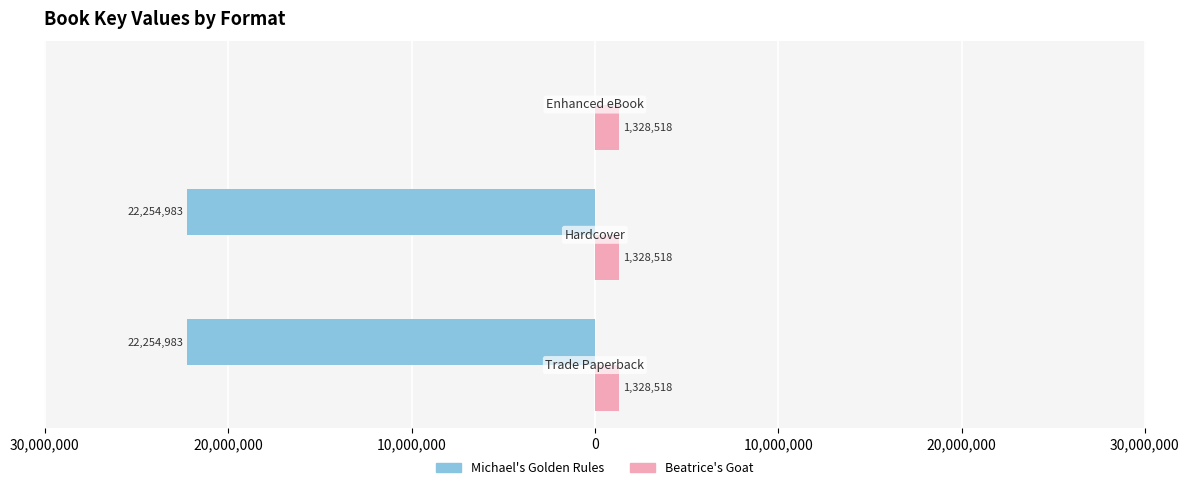

What are all the series names shown in the legend?

Michael's Golden Rules, Beatrice's Goat